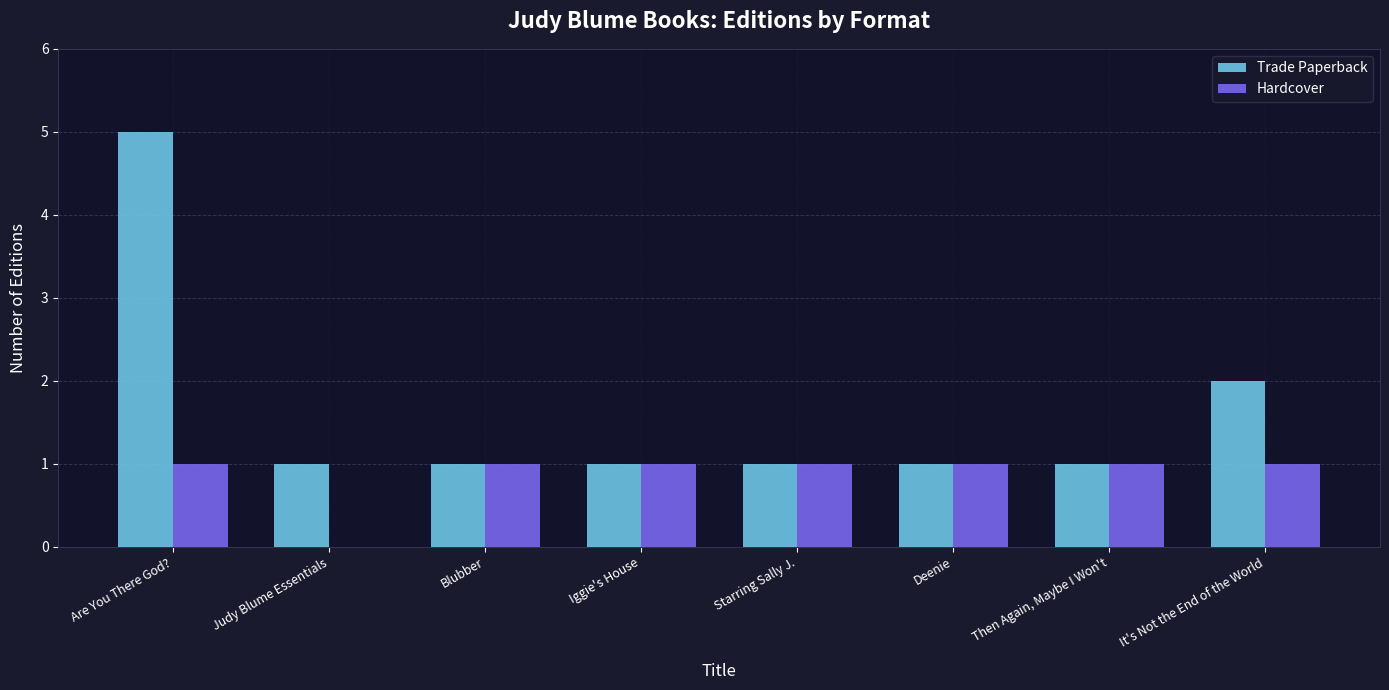

At which category is the sum across all series the highest?

Are You There God?